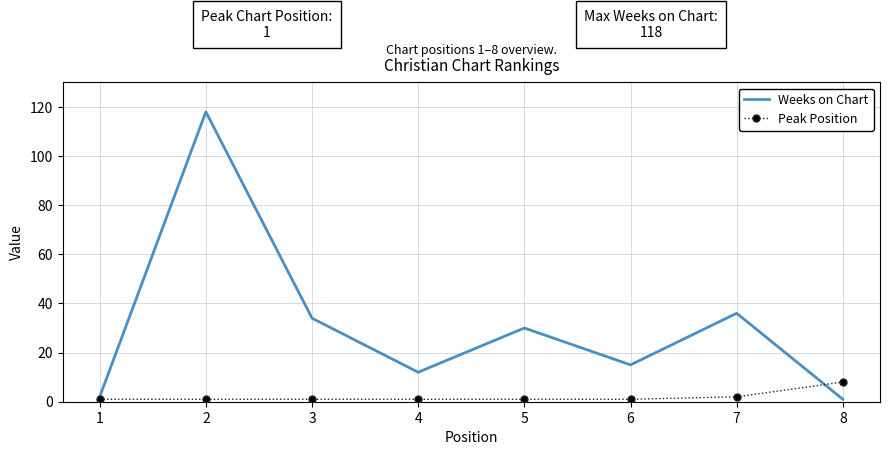

Reading left to right, what are all the values shown in this chart?

Weeks on Chart: 1=2	2=118	3=34	4=12	5=30	6=15	7=36	8=1
Peak Position: 1=1	2=1	3=1	4=1	5=1	6=1	7=2	8=8